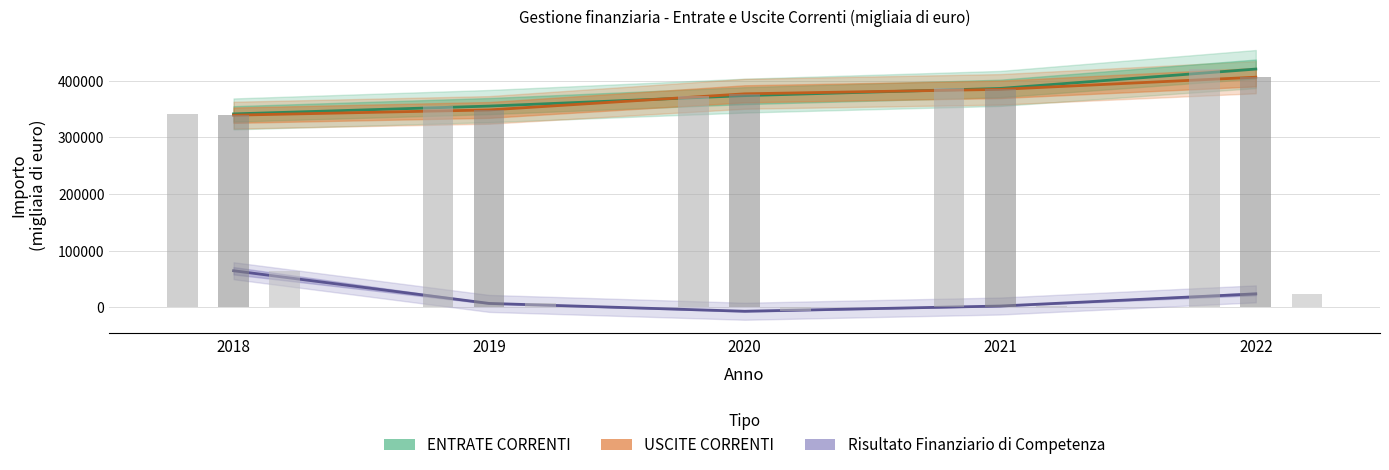

Reading left to right, transcribe all the data shown in this chart.

ENTRATE CORRENTI: 2018=341390	2019=355224	2020=373684	2021=386382	2022=420597
USCITE CORRENTI: 2018=339135	2019=348441	2020=376877	2021=384772	2022=406242
Risultato Finanziario di Competenza: 2018=64403	2019=6687	2020=-7152	2021=2057	2022=23554